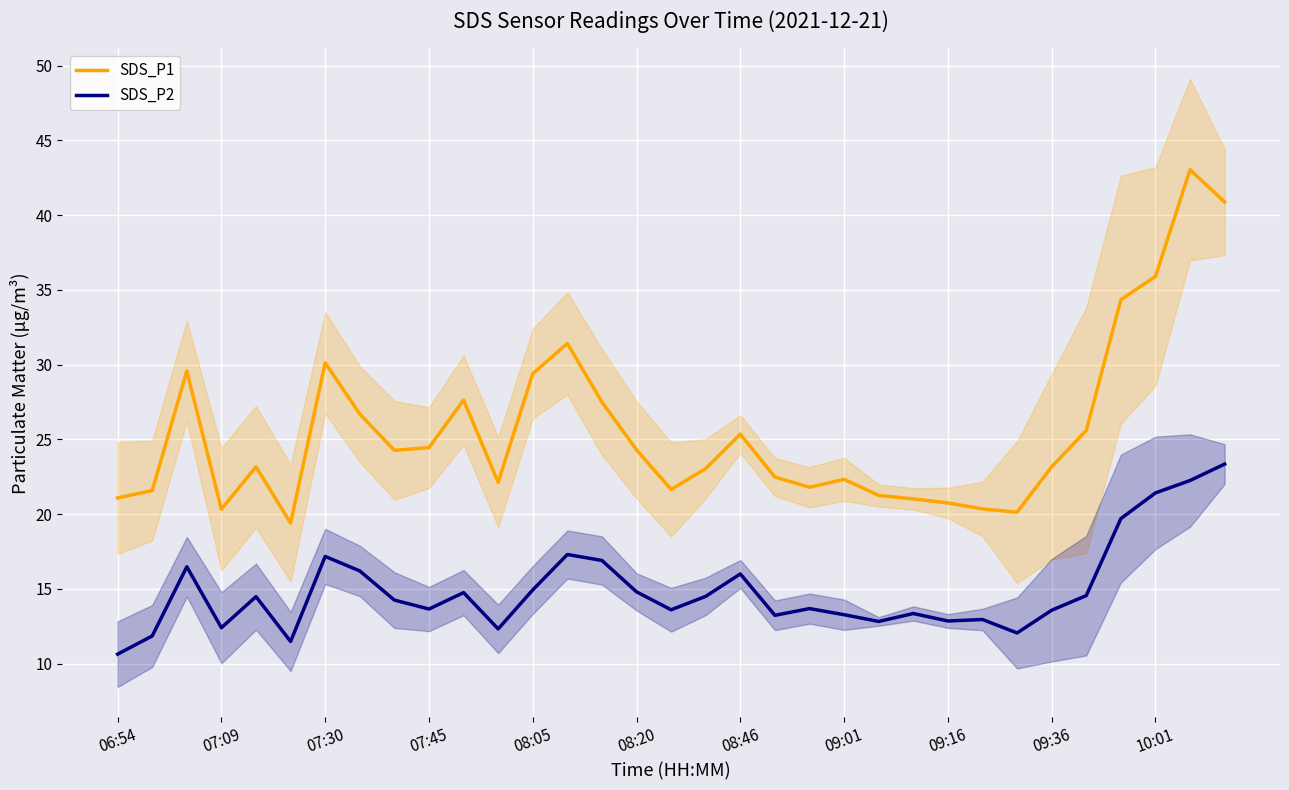

Reading left to right, transcribe all the data shown in this chart.

SDS_P1: 21.1	21.6	29.6	20.3	23.2	19.4	30.1	26.7	24.3	24.4	27.6	22.1	29.4	31.4	27.5	24.3	21.6	23.1	25.4	22.5	21.8	22.3	21.2	21.0	20.8	20.4	20.1	23.2	25.6	34.4	35.9	43.0	40.9
SDS_P2: 10.6	11.8	16.5	12.4	14.5	11.5	17.2	16.2	14.2	13.7	14.8	12.3	14.9	17.3	16.9	14.8	13.6	14.5	16.0	13.2	13.7	13.3	12.8	13.3	12.8	12.9	12.1	13.6	14.6	19.7	21.4	22.2	23.4